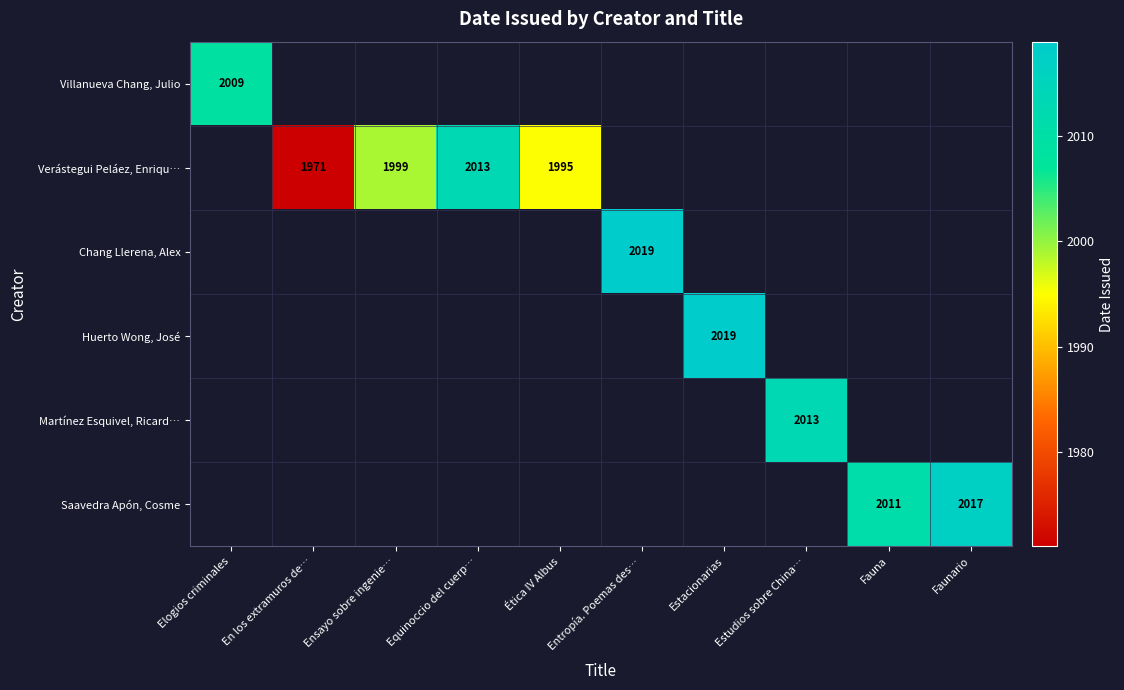

What is the maximum value shown in the chart?

2019.0